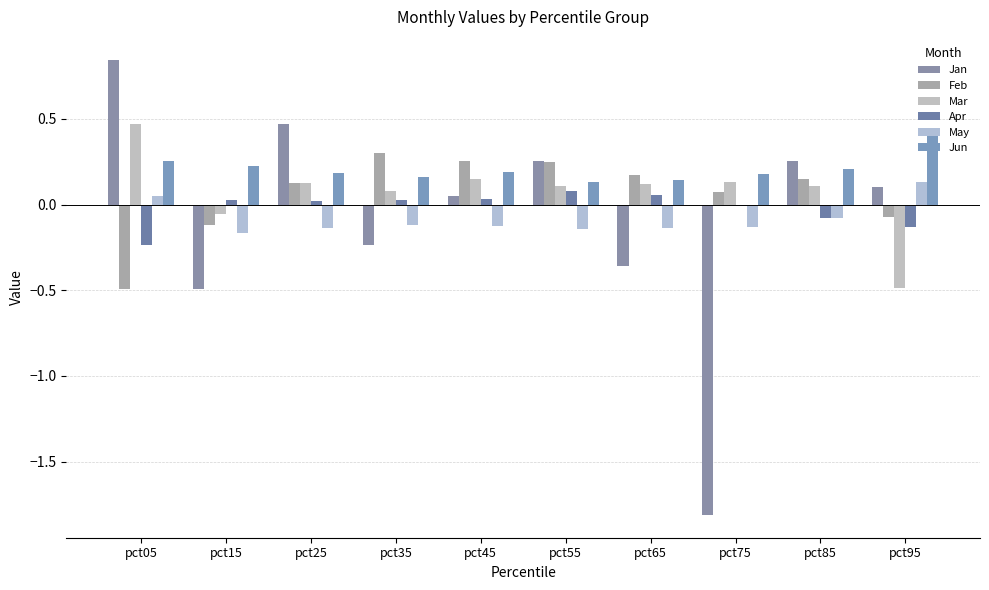

Count the number of data series in this chart.

6